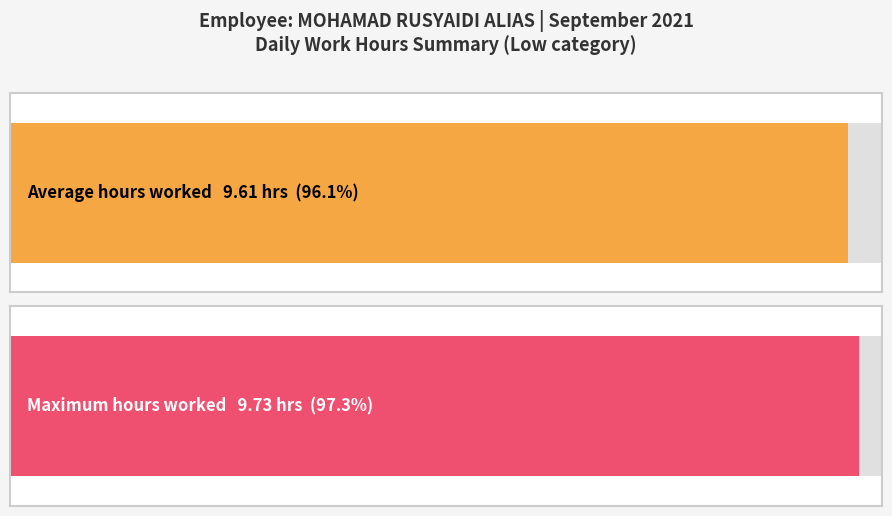

What is the approximate value at 21?

9.6